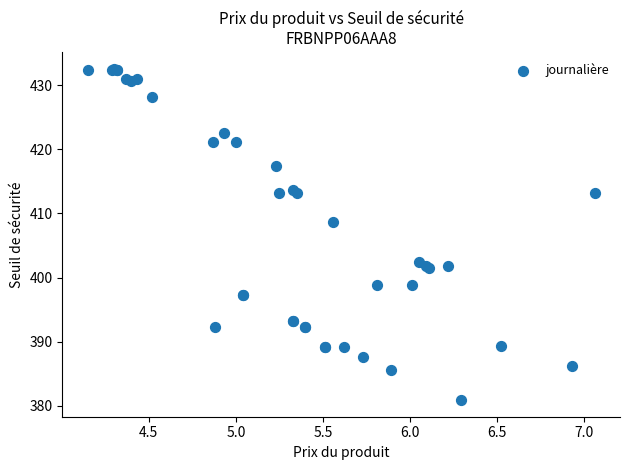

What Y value in the scatter plot is closest to 406?

408.6